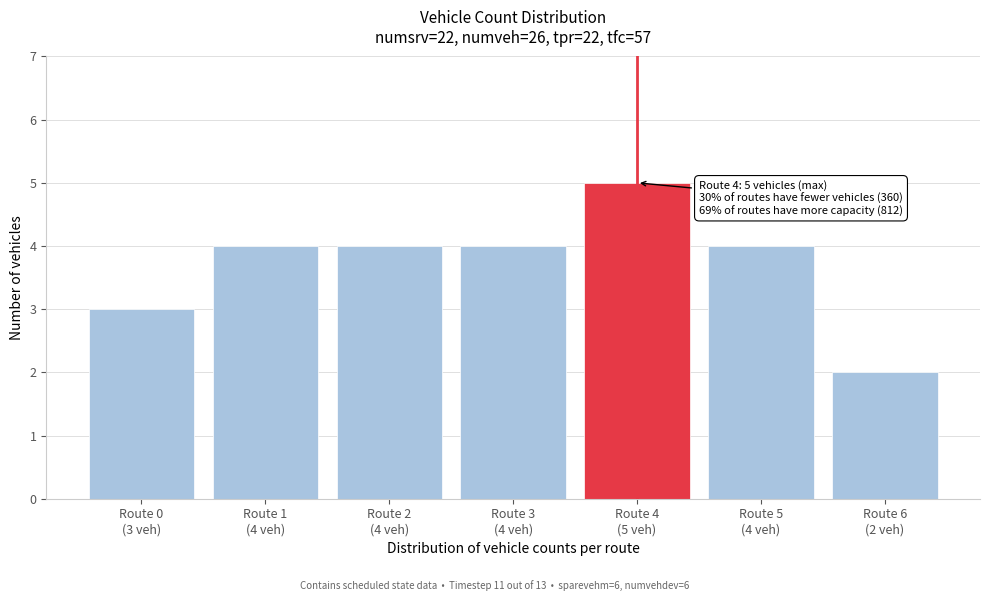

Reading right to left, transcribe all the data shown in this chart.

2	4	5	4	4	4	3